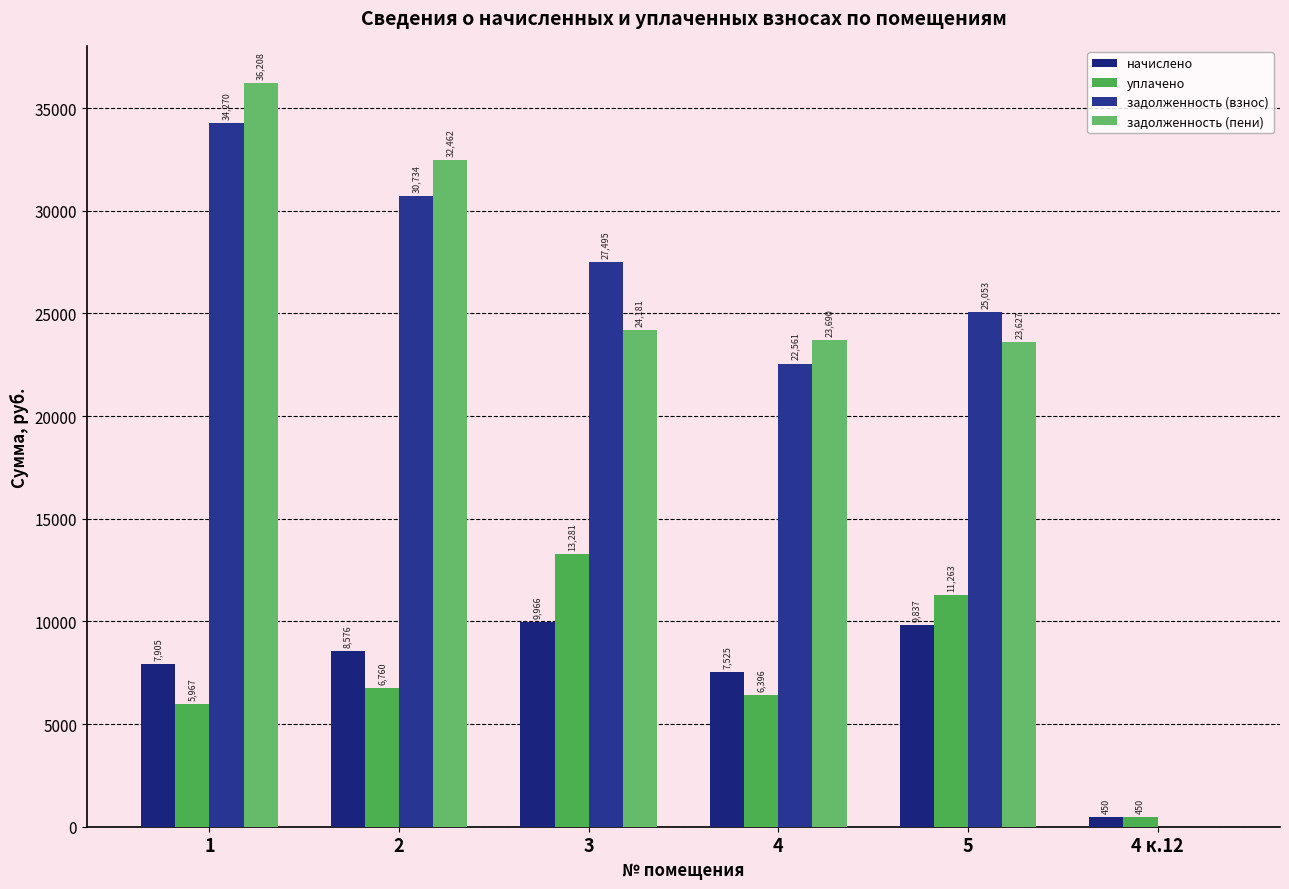

Which series has the widest spread of values?

задолженность (пени)